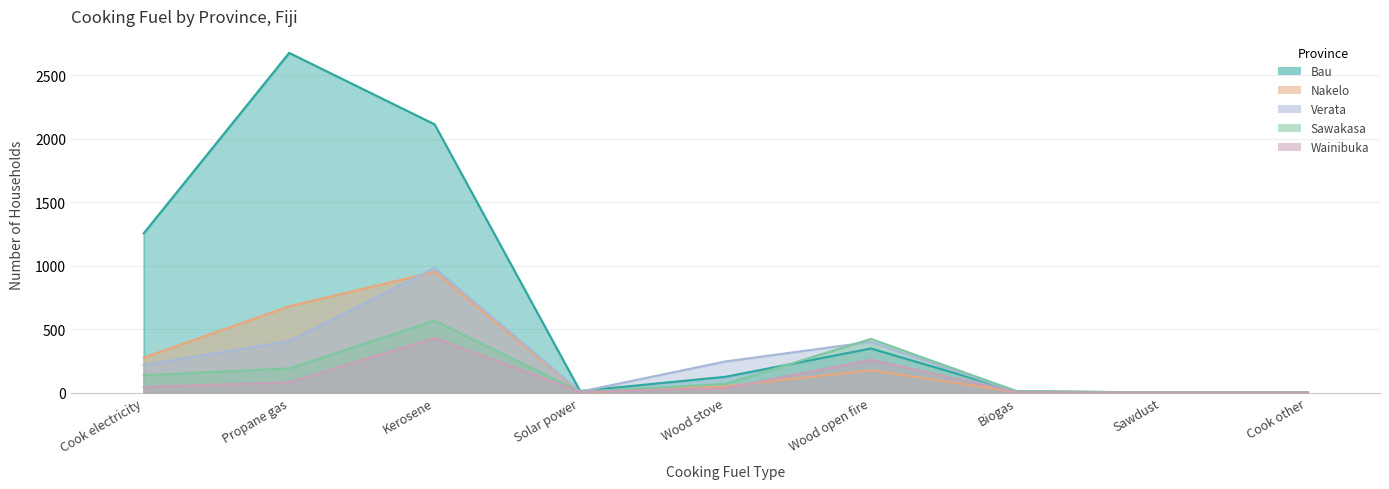

In Bau, how many points are lower than both neighbors (excluding endpoints)?

2